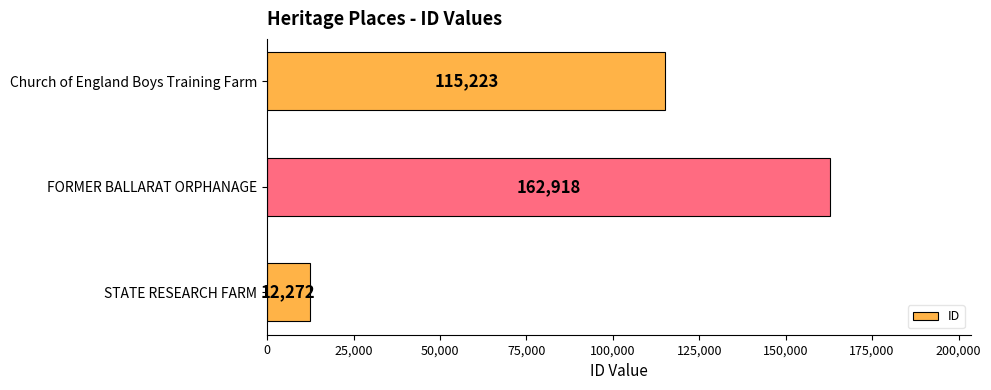

Reading bottom to top, transcribe all the data shown in this chart.

STATE RESEARCH FARM=12272	FORMER BALLARAT ORPHANAGE=162918	Church of England Boys Training Farm=115223